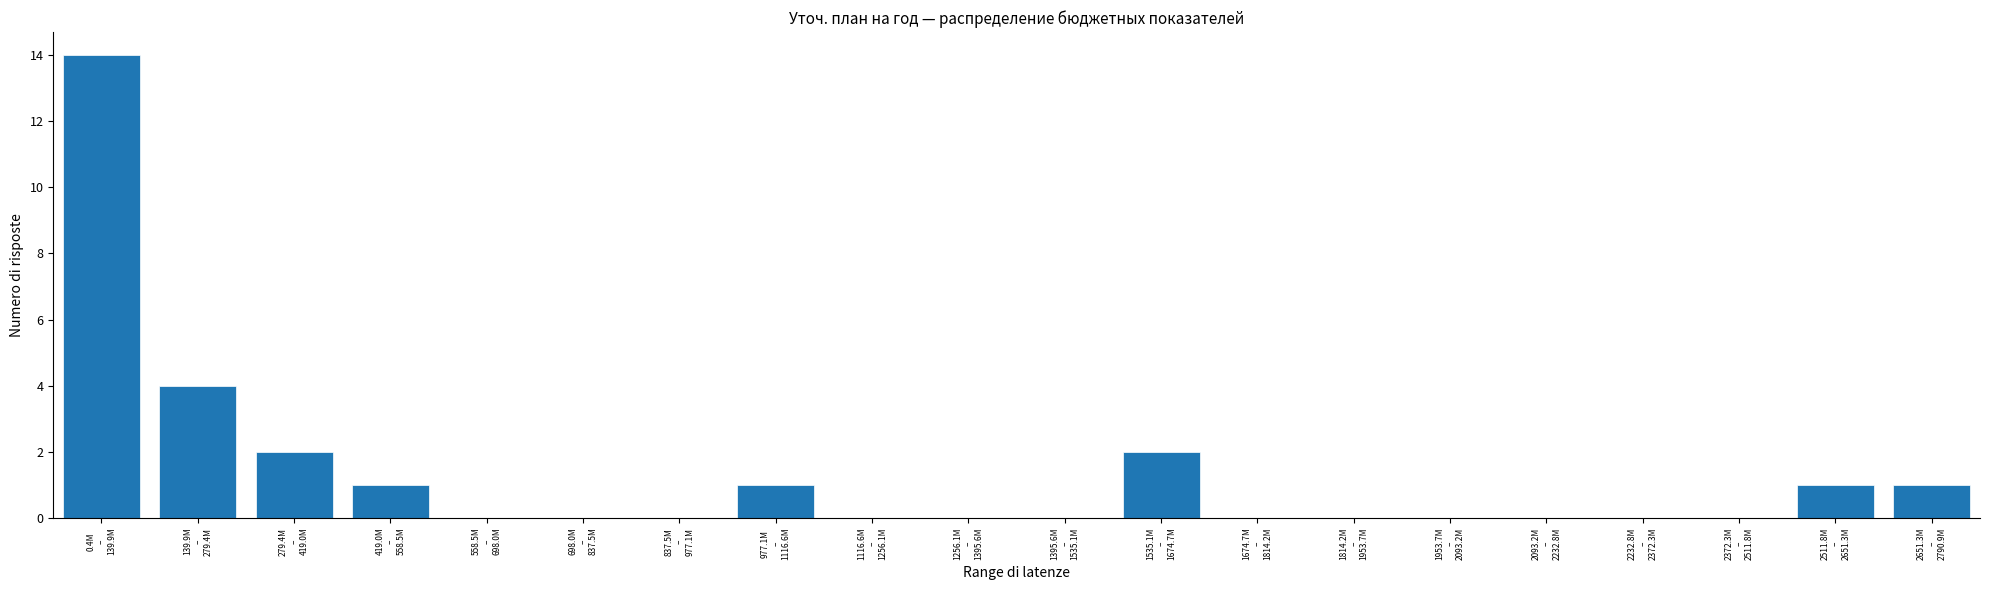

What is the sum of all values?

26